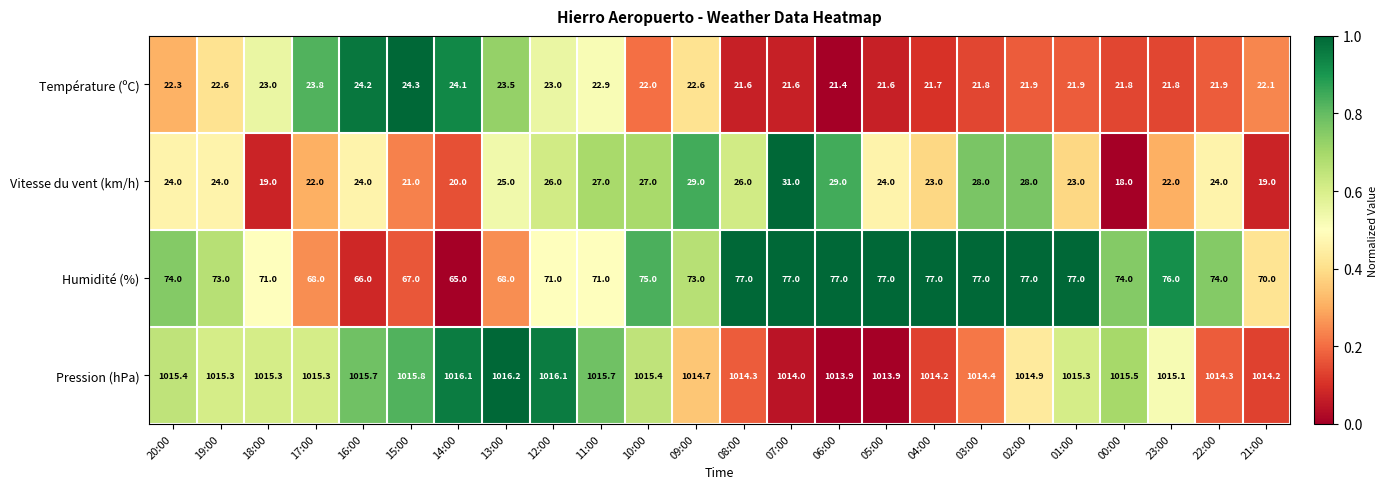

Where is Température (ºC) nearest to the value 22?

10:00